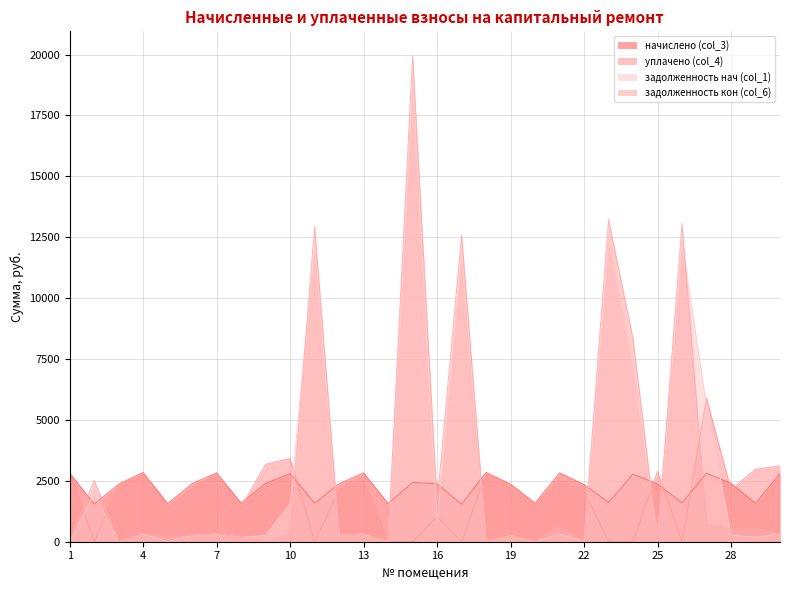

What are all the series names shown in the legend?

начислено (col_3), уплачено (col_4), задолженность нач (col_1), задолженность кон (col_6)